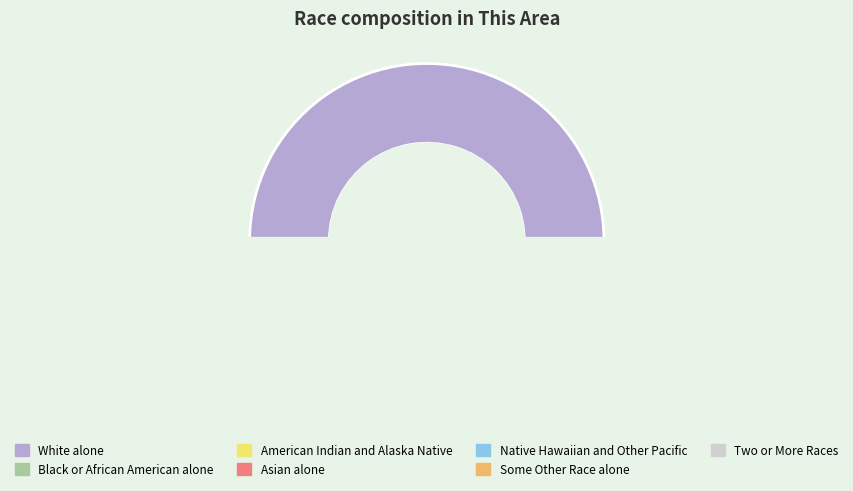

How much of the chart is everything except Asian alone?

98.4%